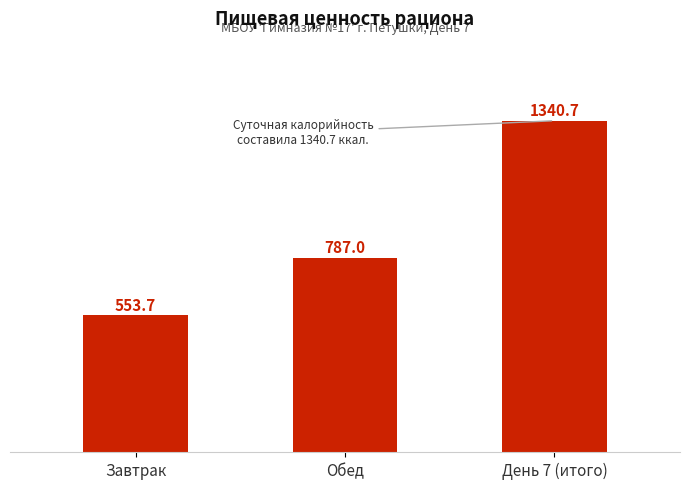

Where does the data first go above 786?

Обед